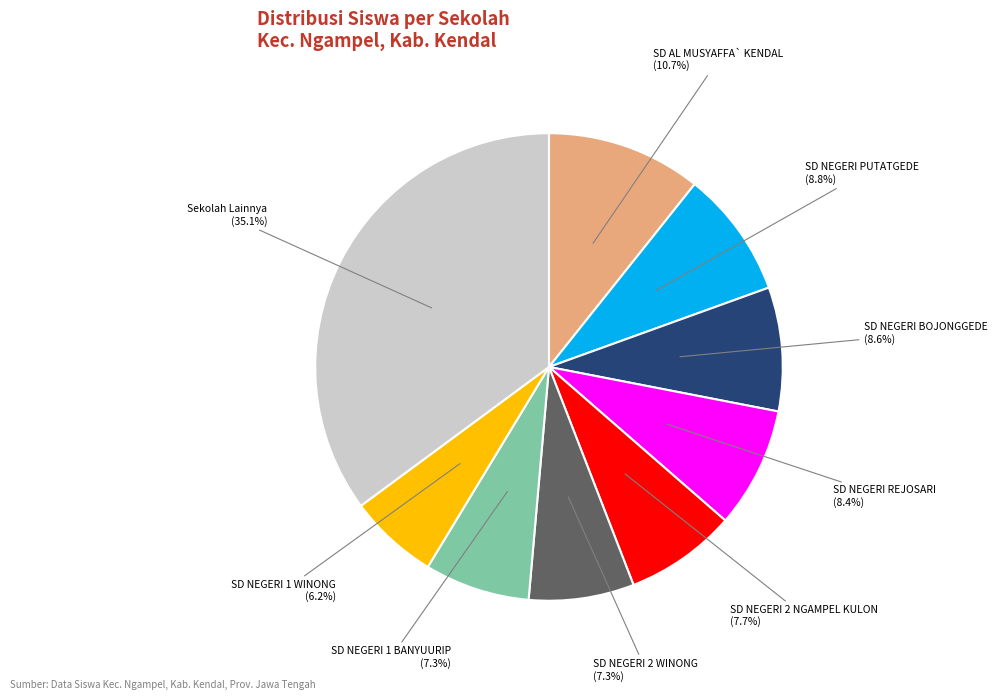

How much of the chart is everything except SD NEGERI 2 NGAMPEL KULON?

92.3%